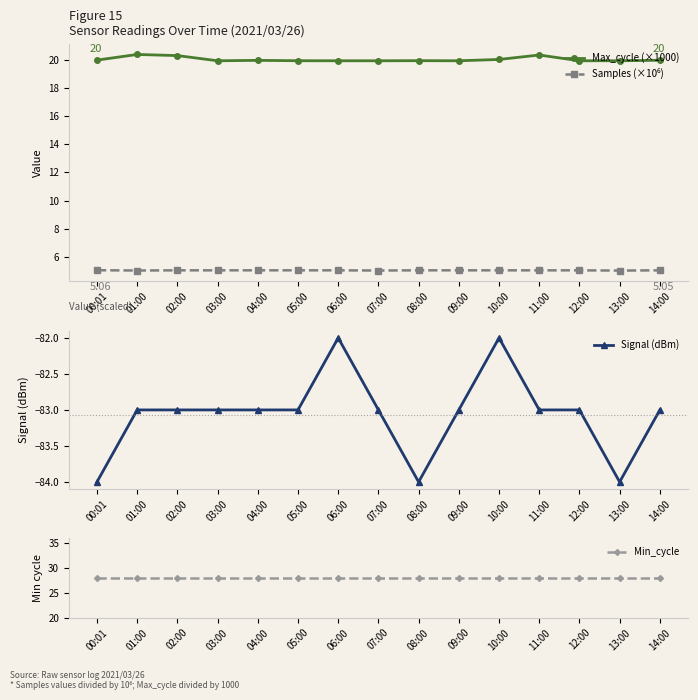

The Samples (×10⁶) series shows 8.0 at 14:00. True or false?

False